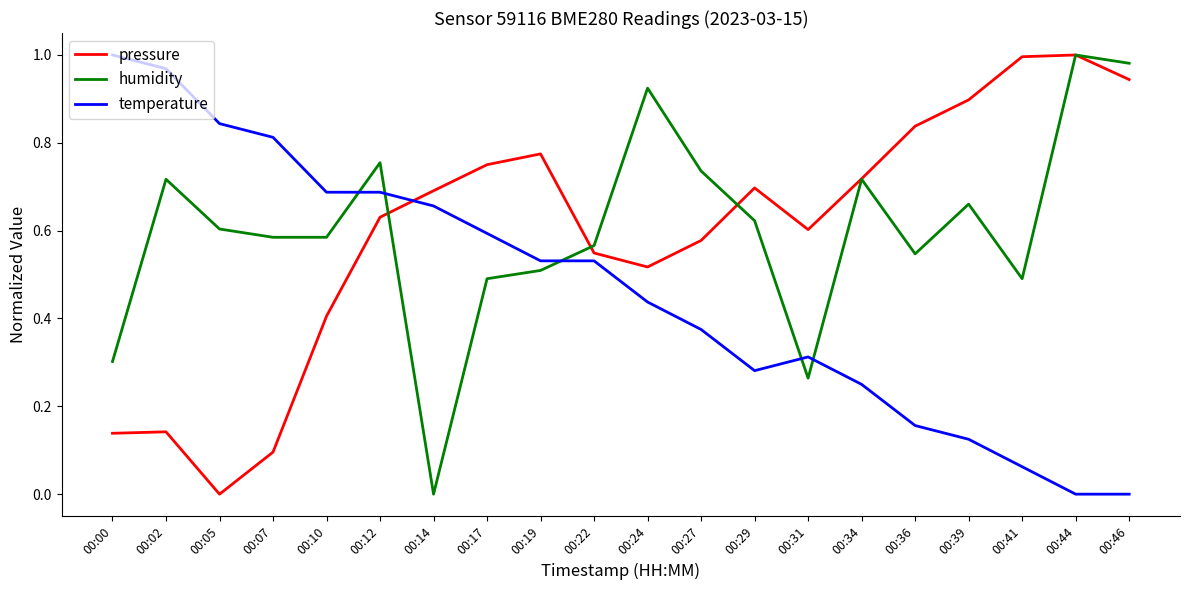

Is it true that pressure equals 0.5 at 00:22?

True